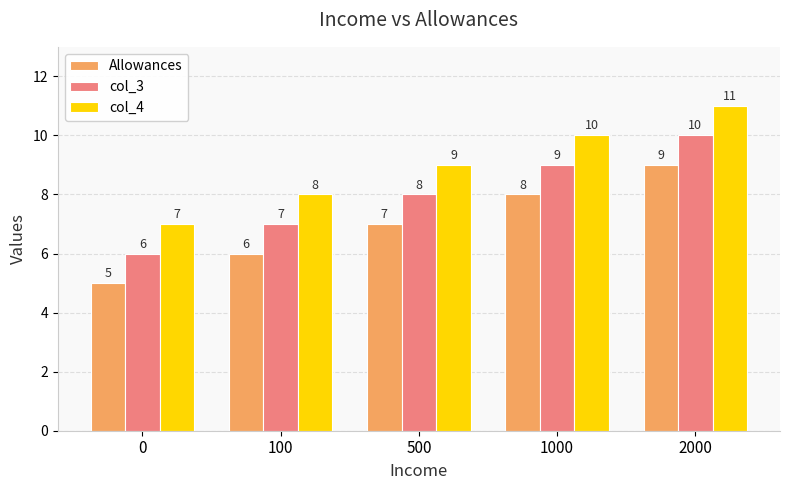

At which category is the sum across all series the highest?

2000